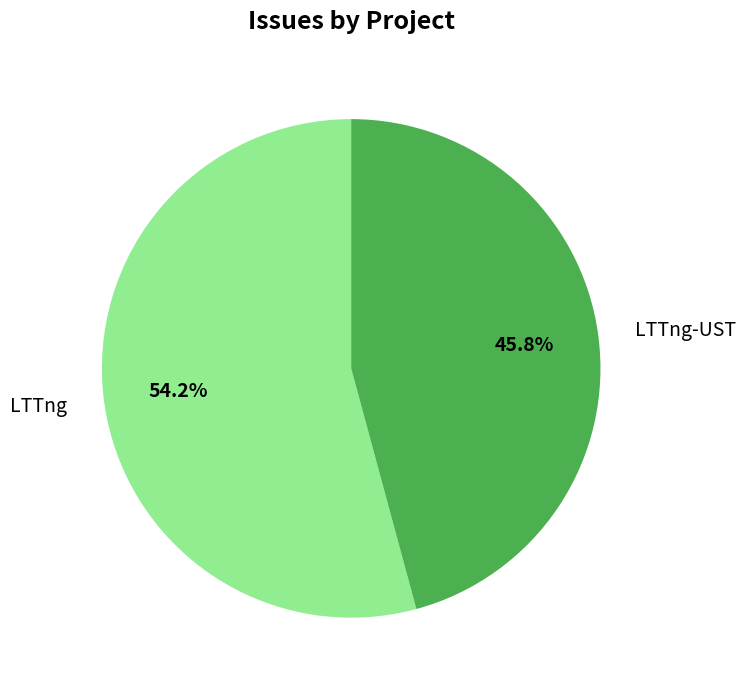

To the nearest percent, what is the difference between the LTTng and LTTng-UST slice percentages?

8%